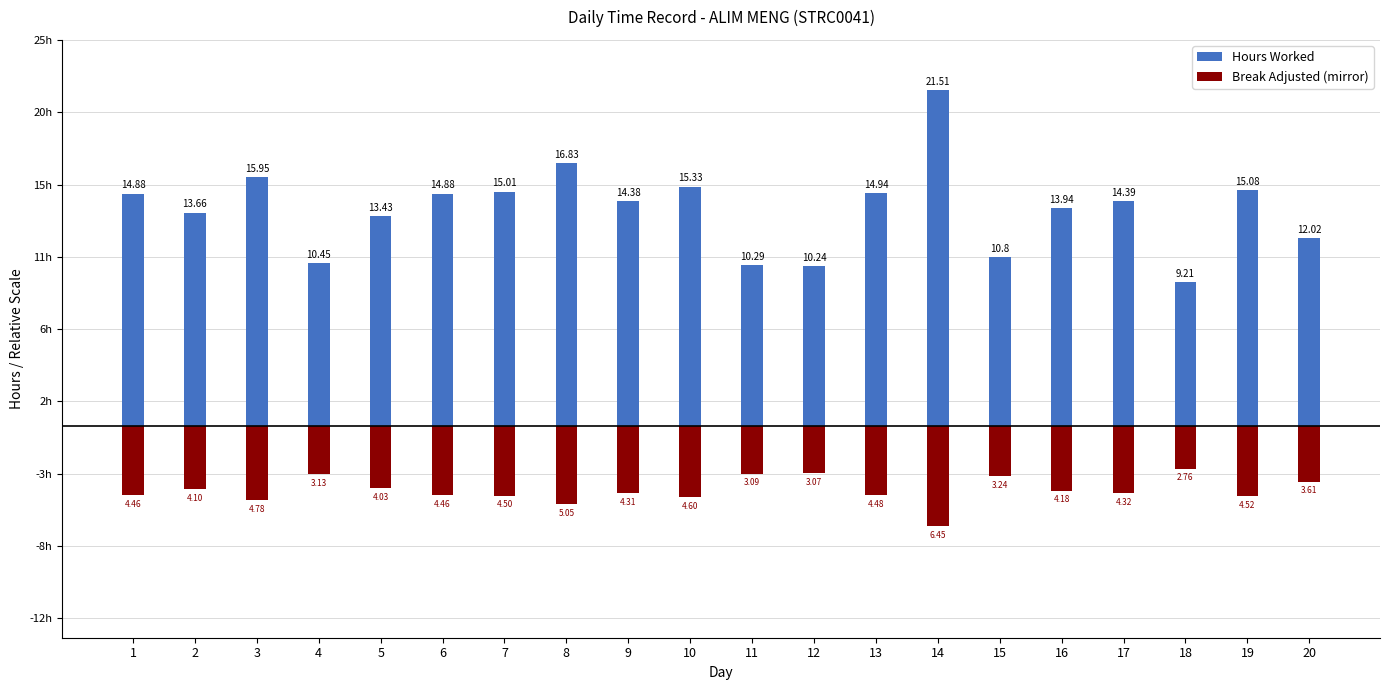

Between 20 and 7, which is larger?

7